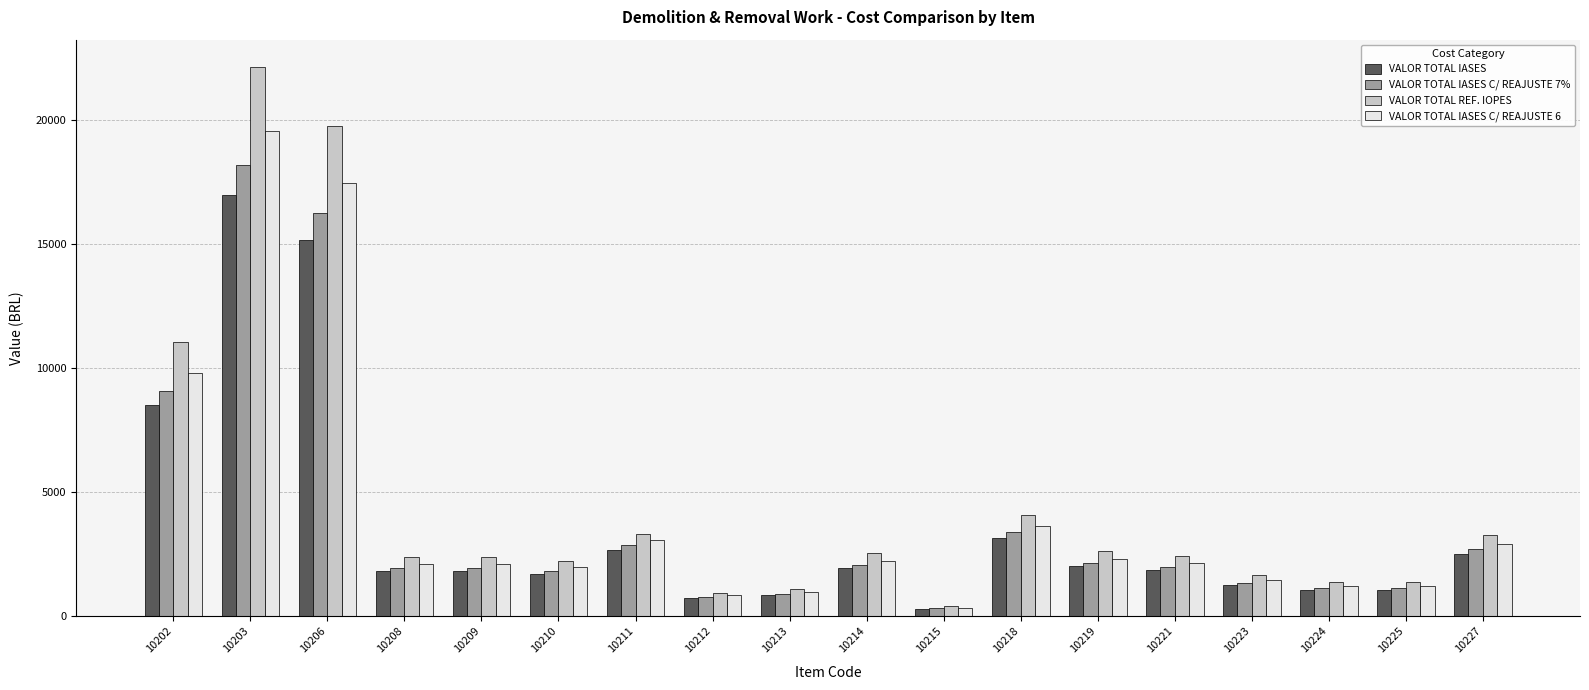

Is it true that VALOR TOTAL IASES C/ REAJUSTE 7% equals 9084.3 at 10202?

True